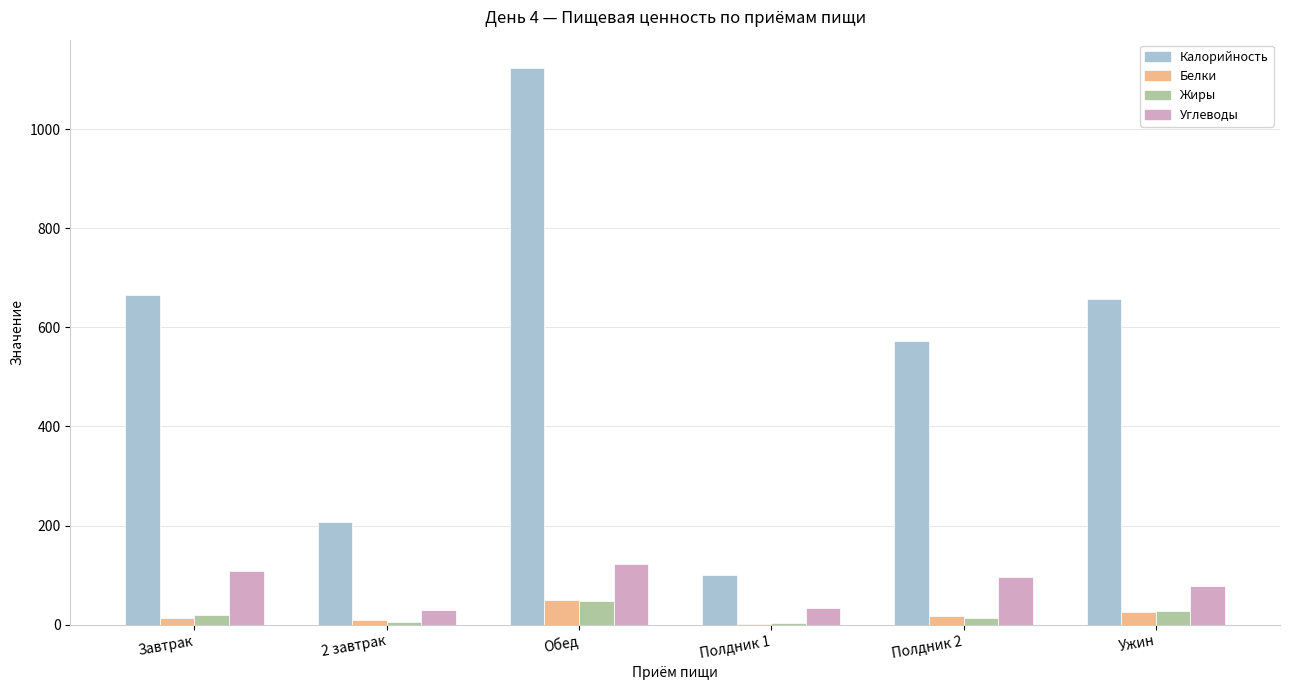

At which category is the sum across all series the highest?

Обед